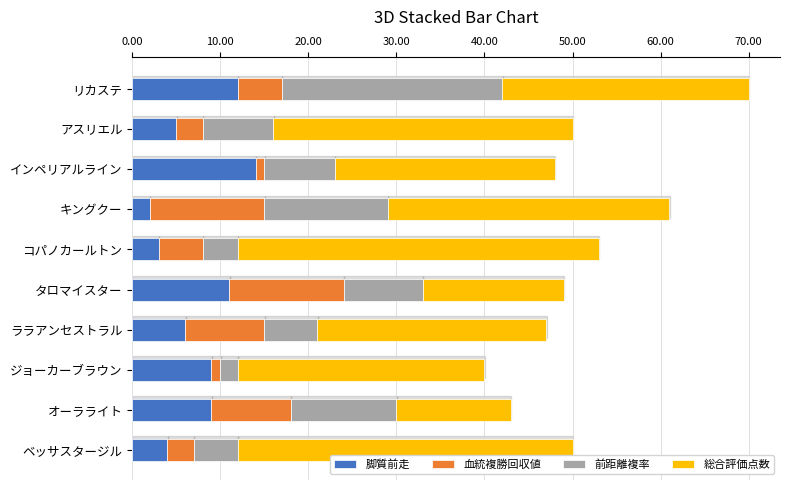

At which category is the sum across all series the highest?

リカステ